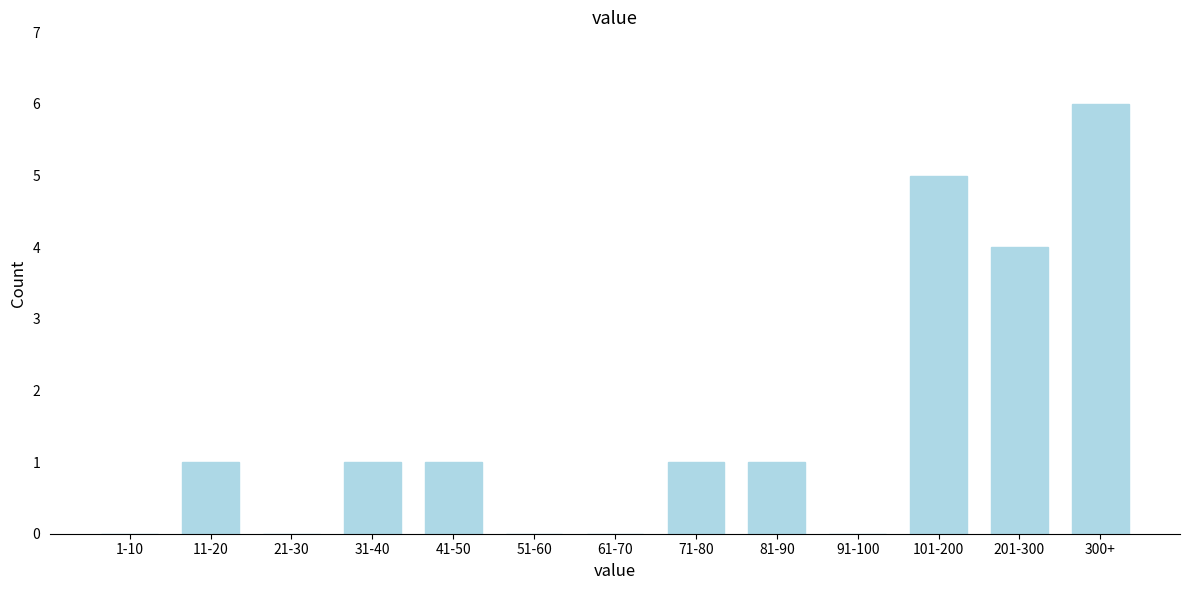

Reading left to right, what are all the values shown in this chart?

1-10=0	11-20=1	21-30=0	31-40=1	41-50=1	51-60=0	61-70=0	71-80=1	81-90=1	91-100=0	101-200=5	201-300=4	300+=6